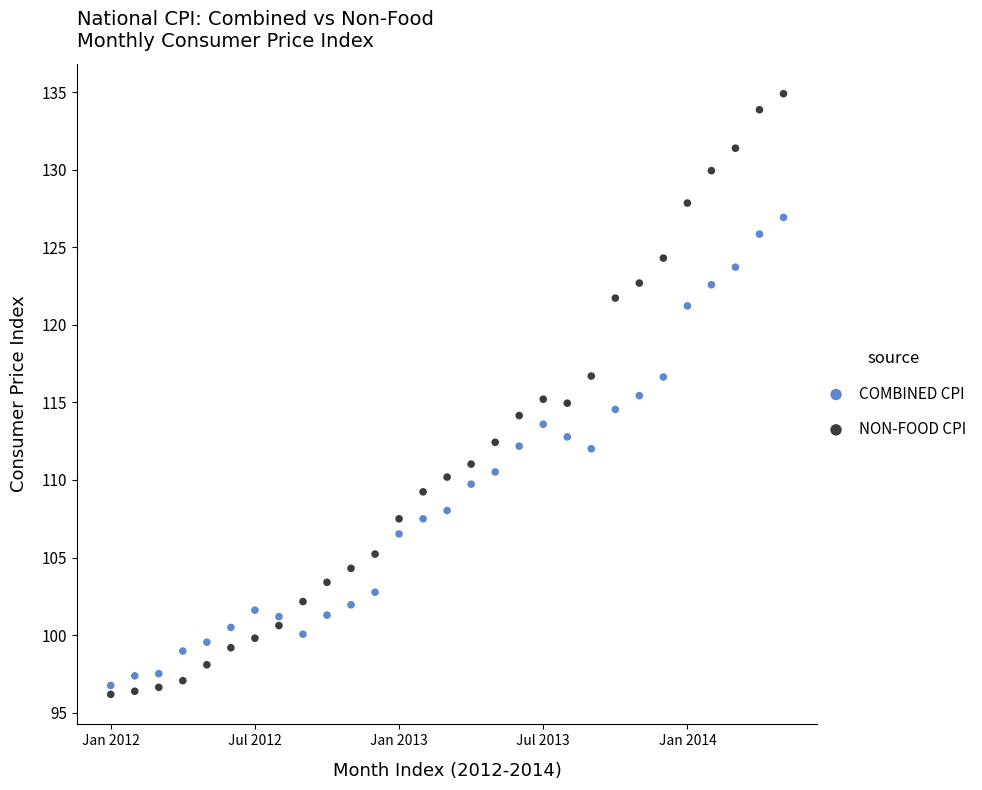

Which series reaches the maximum Y coordinate?

NON-FOOD CPI